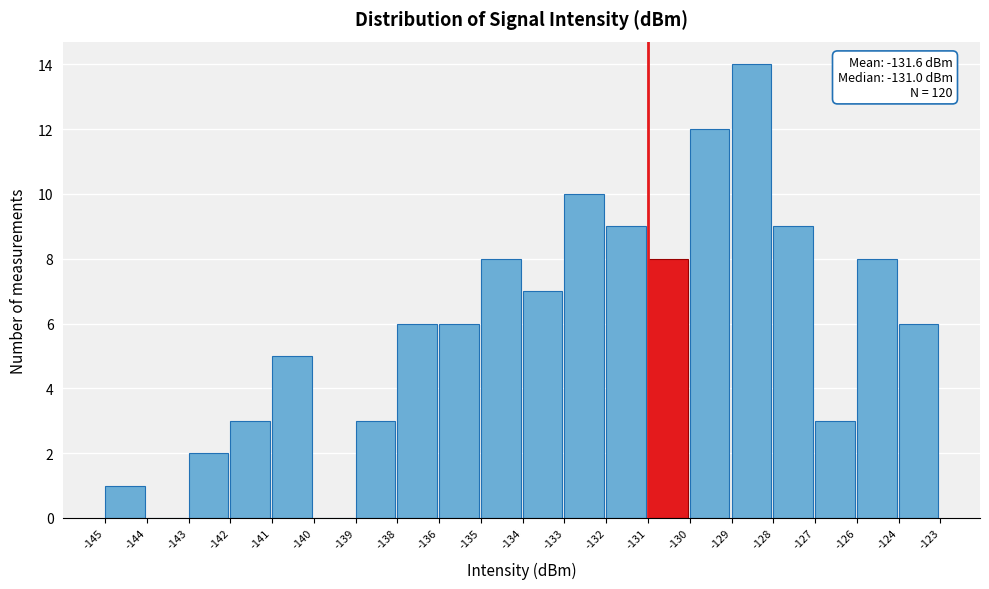

Reading right to left, extract all data points from this chart.

-124=6	-126=8	-127=3	-128=9	-129=14	-130=12	-131=8	-132=9	-133=10	-134=7	-135=8	-136=6	-138=6	-139=3	-140=0	-141=5	-142=3	-143=2	-144=0	-145=1